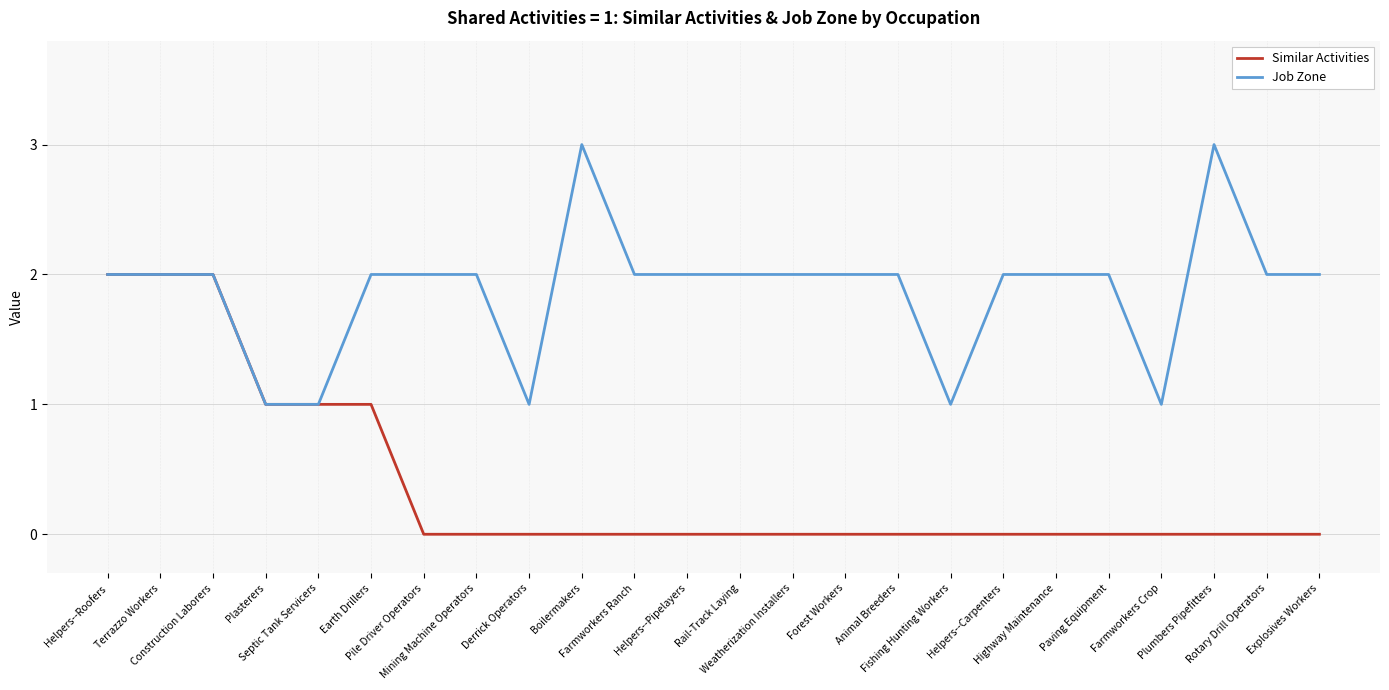

Is the value of Similar Activities at Rail-Track Laying greater than the value of Job Zone at Helpers--Pipelayers?

No